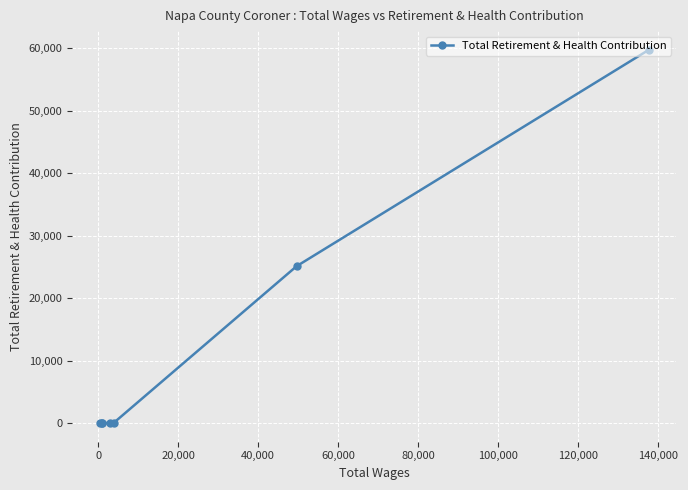

How many data points are above 0?

2